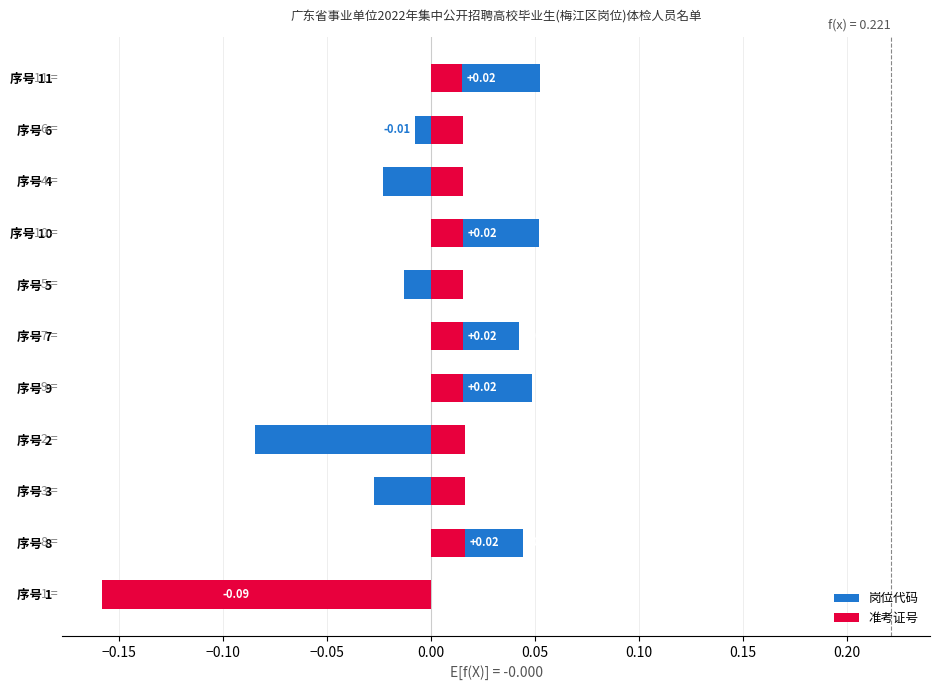

The 准考证号 series shows -0.1 at 序号 1. True or false?

False